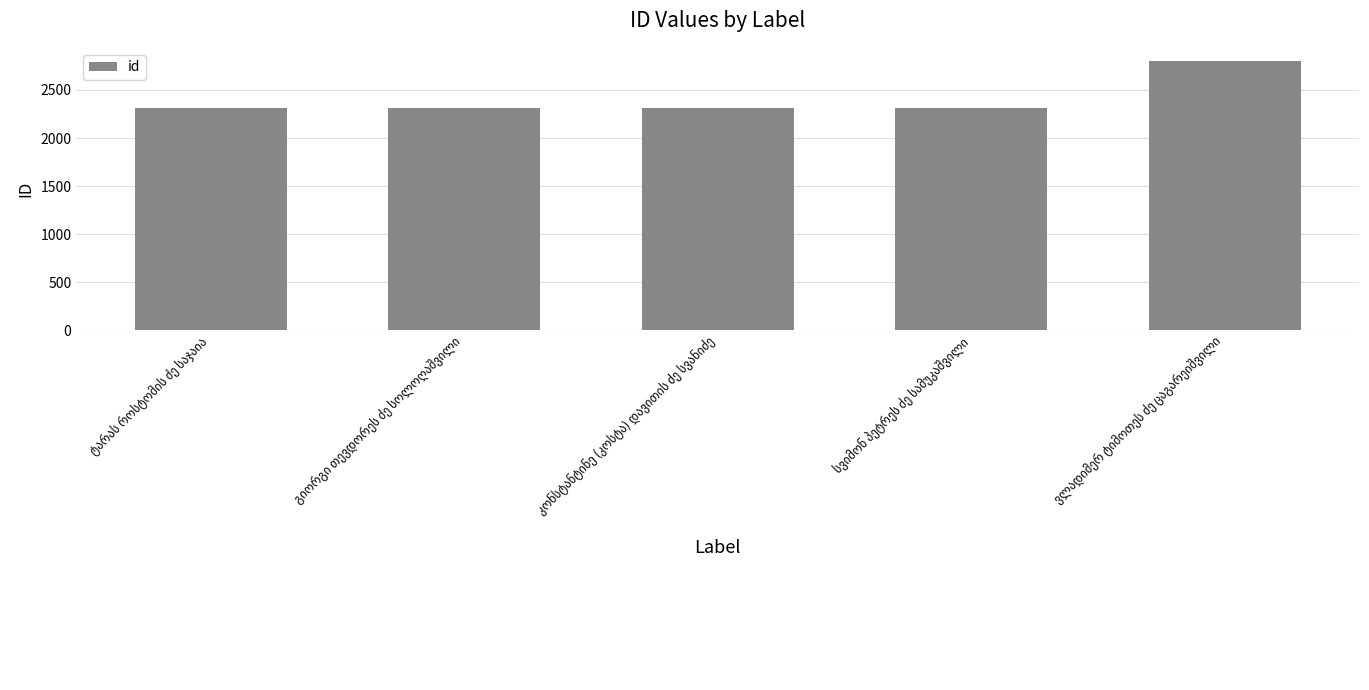

How many values are below 2314?

2